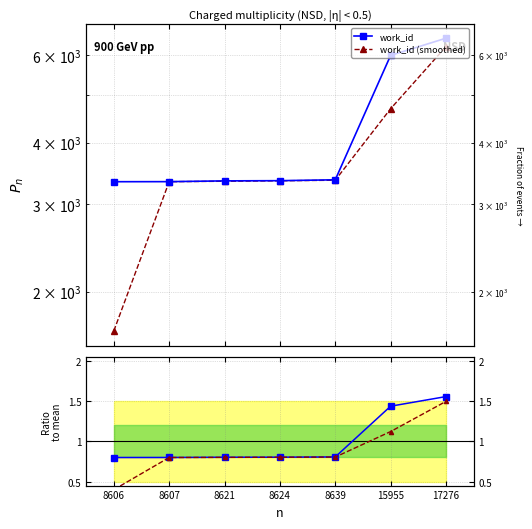

What is the sum of all work_id (smoothed) values?

25980.0